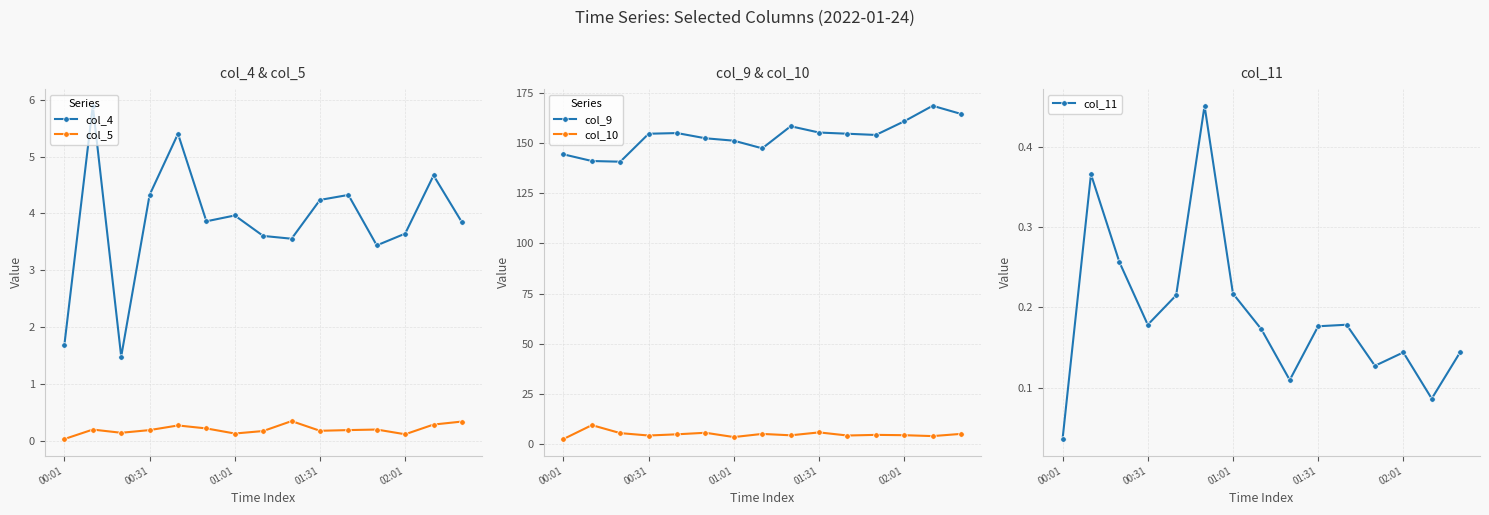

The col_4 series shows 1.8 at 01:31. True or false?

False